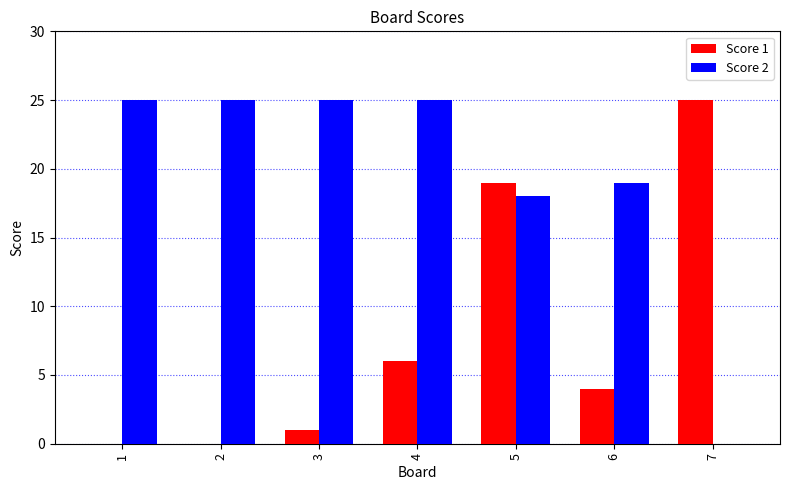

Reading left to right, what are all the values shown in this chart?

Score 1: 1=0	2=0	3=1	4=6	5=19	6=4	7=25
Score 2: 1=25	2=25	3=25	4=25	5=18	6=19	7=0